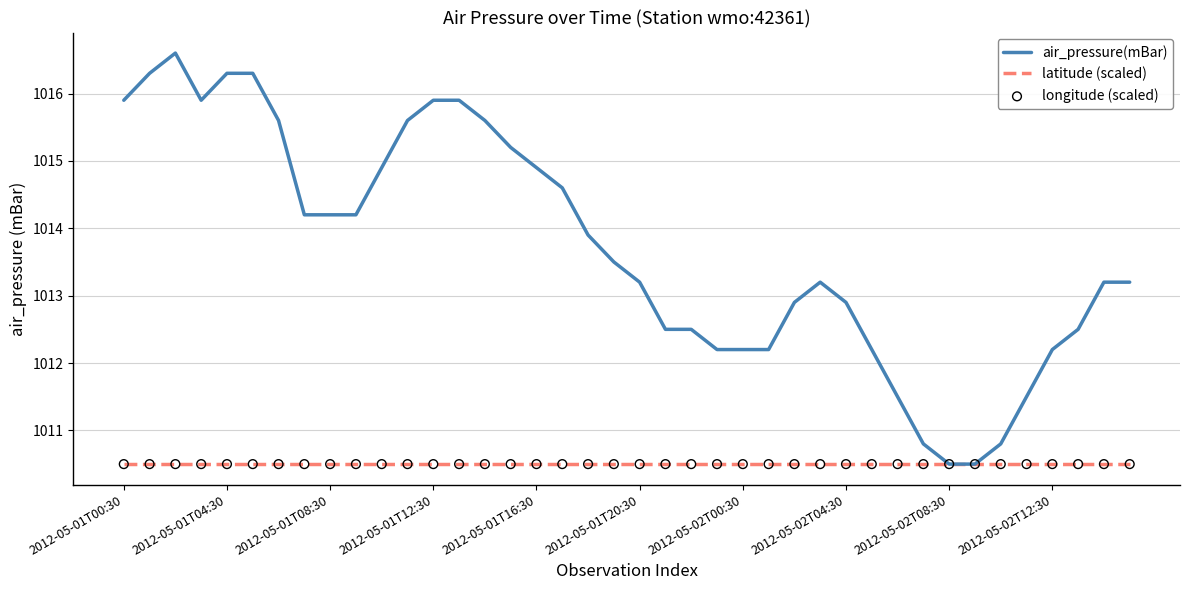

Which series has the largest total across all categories?

air_pressure(mBar)